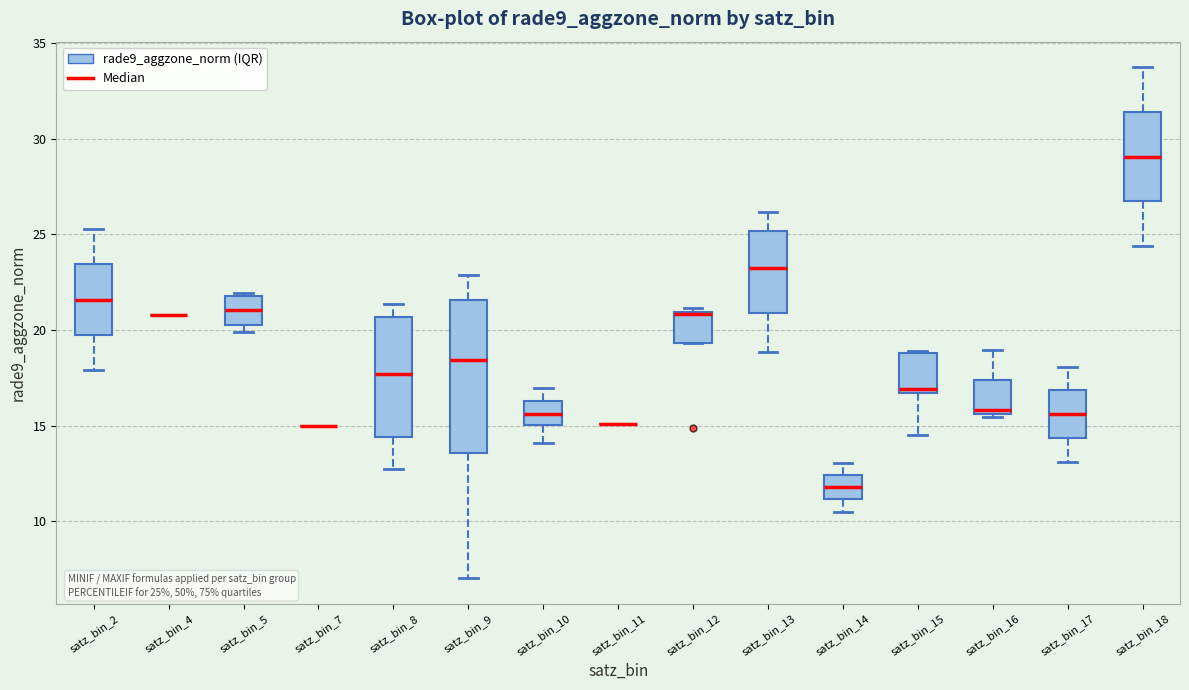

Comparing the boxes themselves (not the whiskers), which one is the tallest?

satz_bin_9